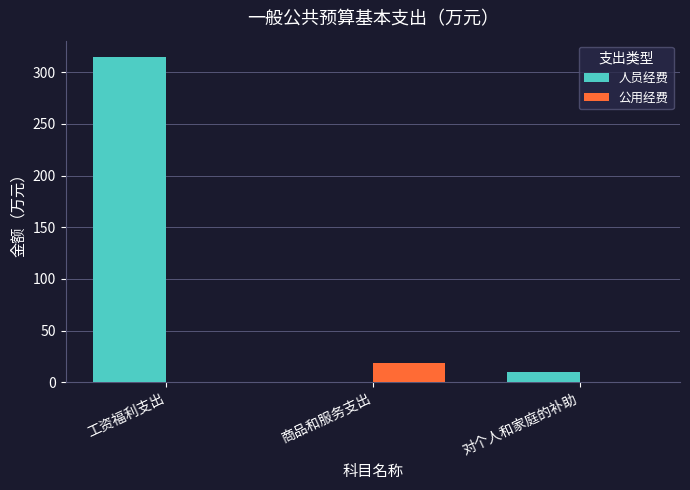

What is the sum of the 人员经费 values at 工资福利支出 and 商品和服务支出?

314.9